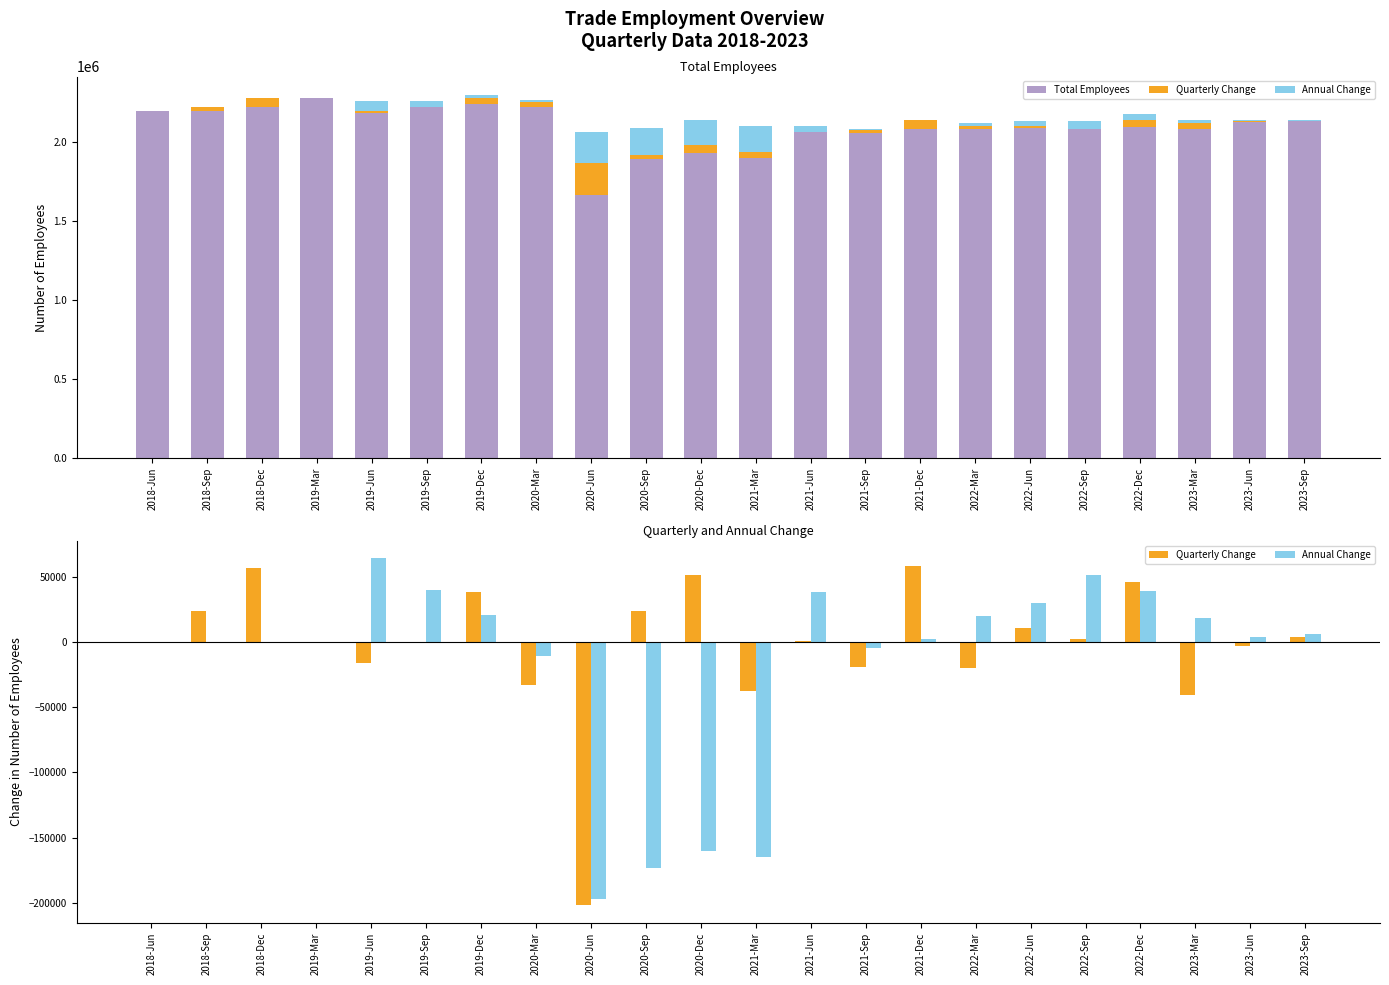

Rank the series at 2020-Sep from highest to lowest value.

Total Employees, Quarterly Change, Annual Change